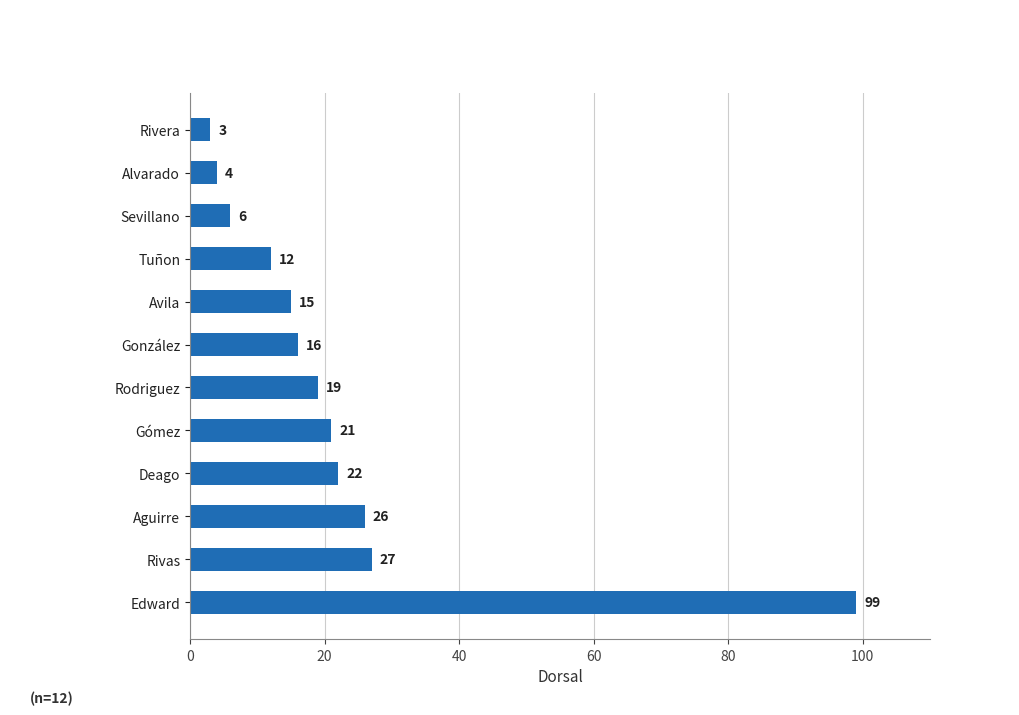

Which category has the lowest value across all series?

Rivera